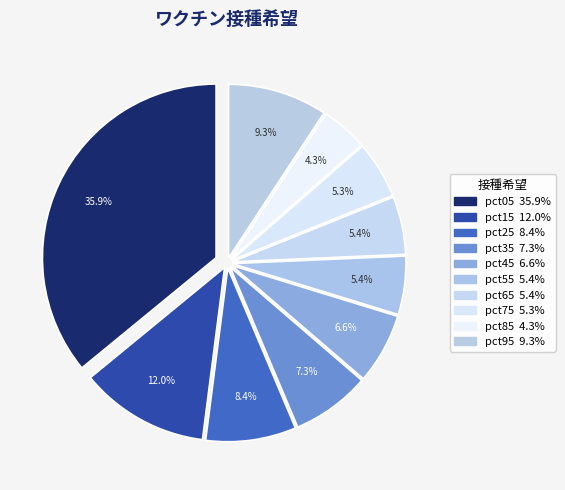

To the nearest percent, what portion does pct75 represent?

5%